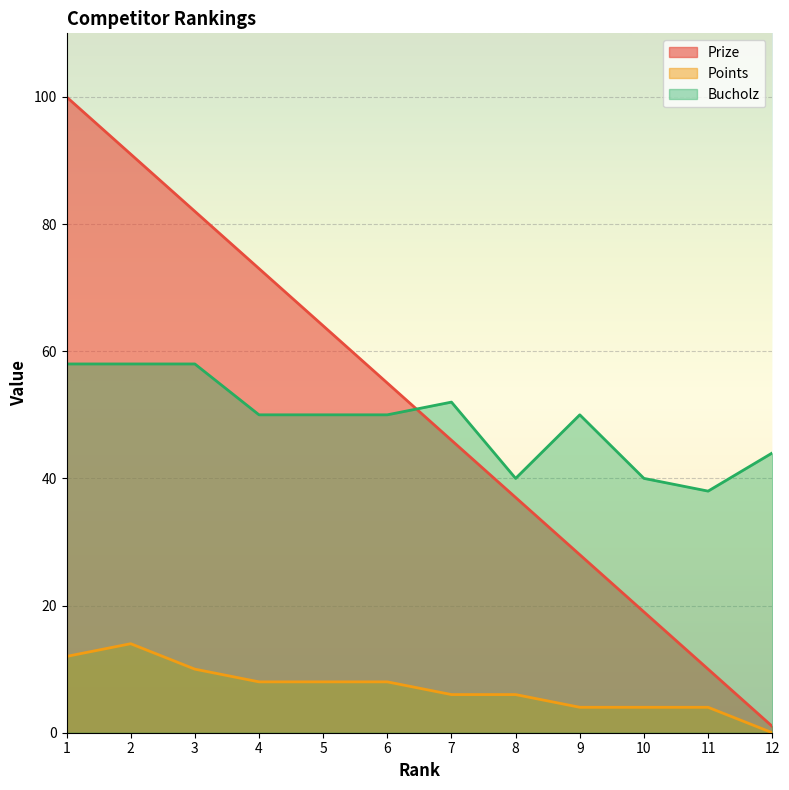

Is it true that Bucholz equals 40 at 8?

True